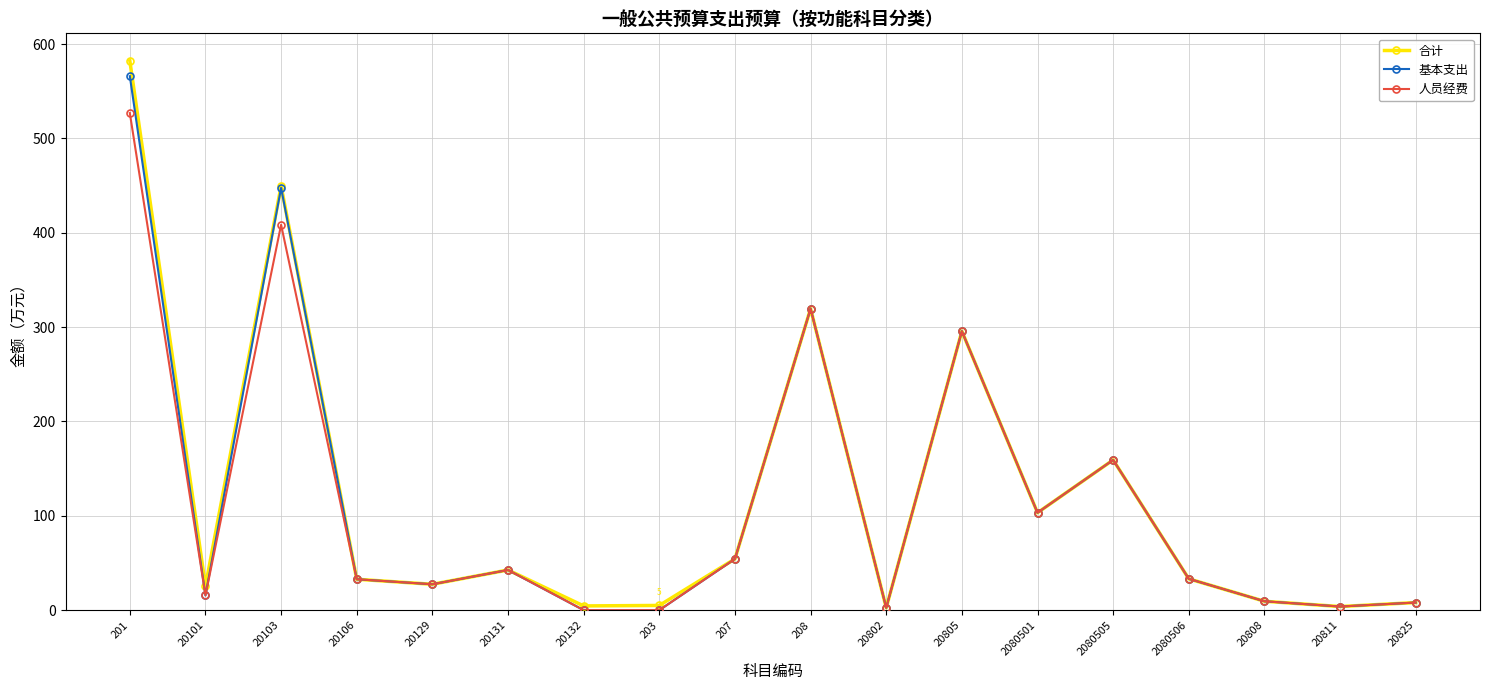

Where is 人员经费 nearest to the value 263?

20805